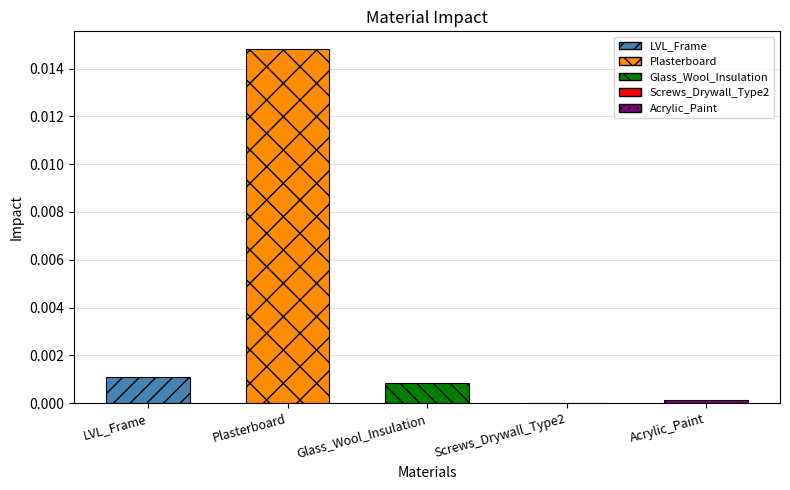

Is it true that the value at Screws_Drywall_Type2 is 0.0?

True